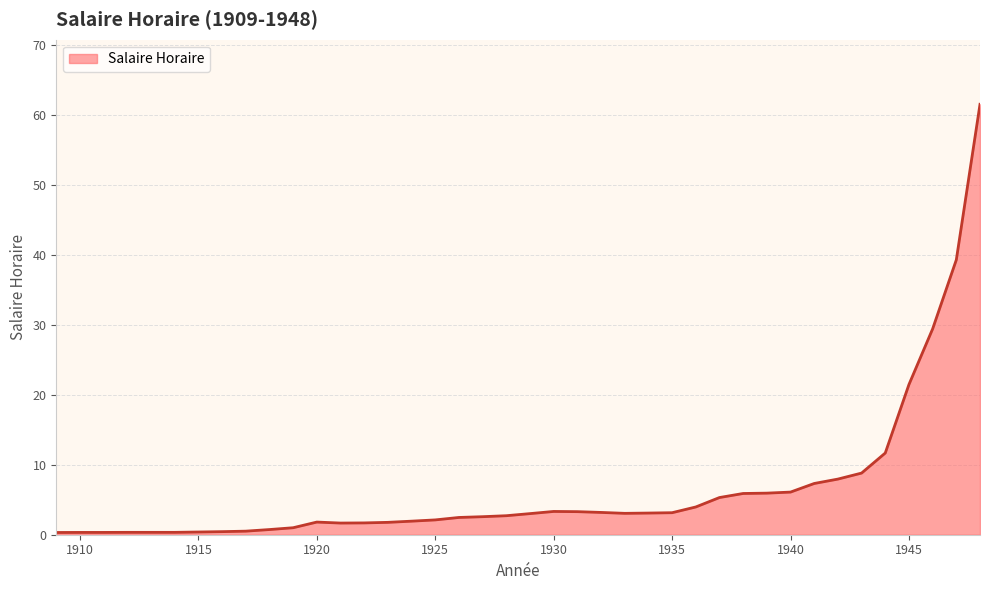

What is the greatest value displayed?

61.6